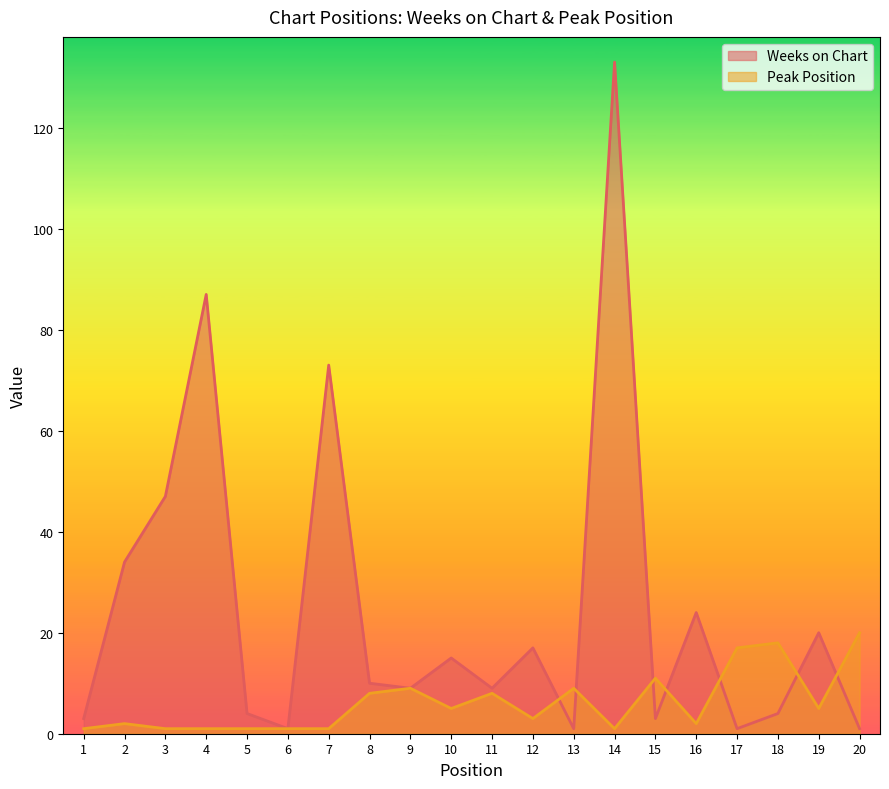

What is the sum of all Weeks on Chart values?

496